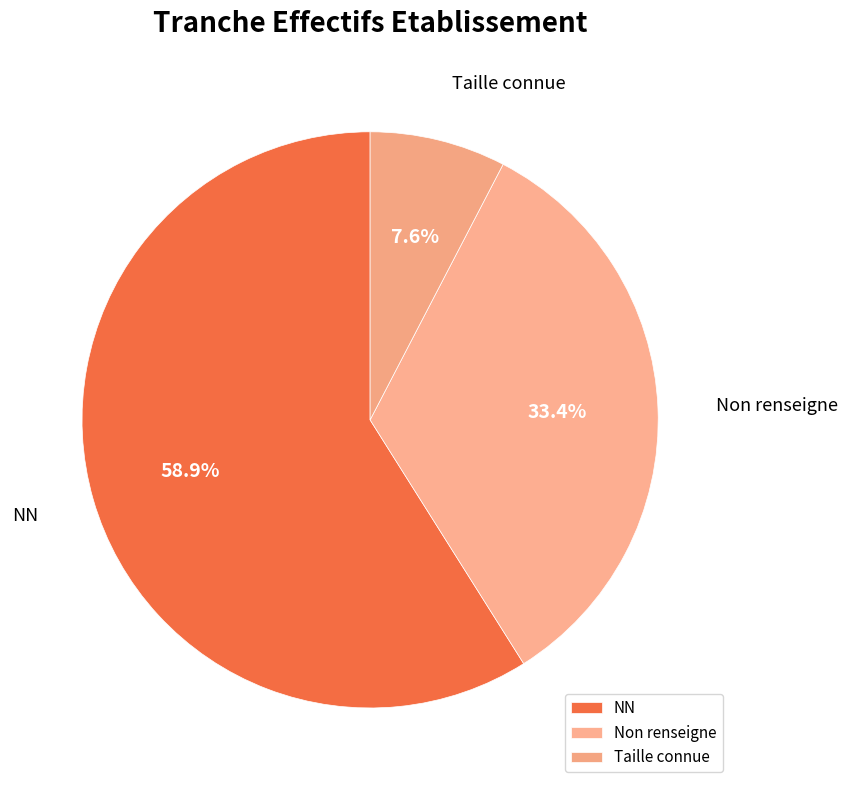

Which category has the smallest portion of the pie?

Taille connue